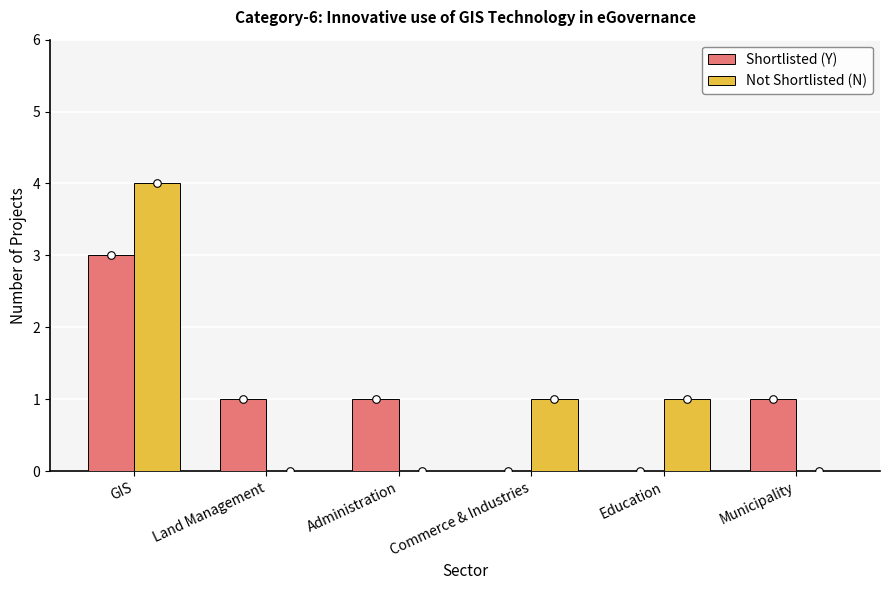

Which series contains the lowest Y value?

Shortlisted (Y)